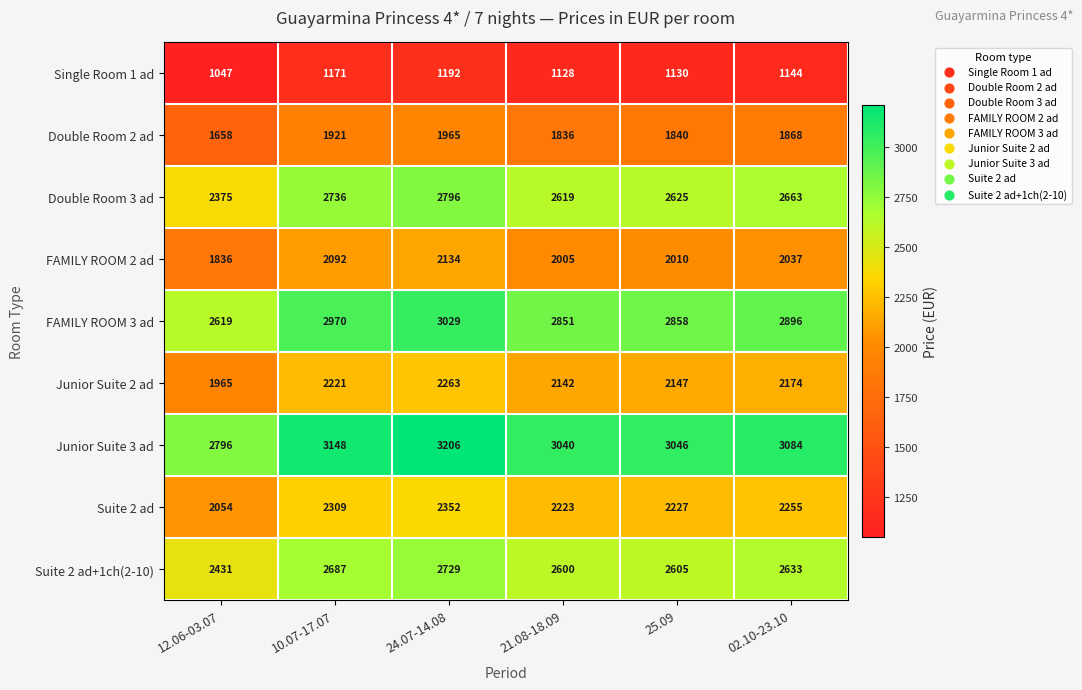

Is it true that Double Room 3 ad equals 2375 at 12.06-03.07?

True